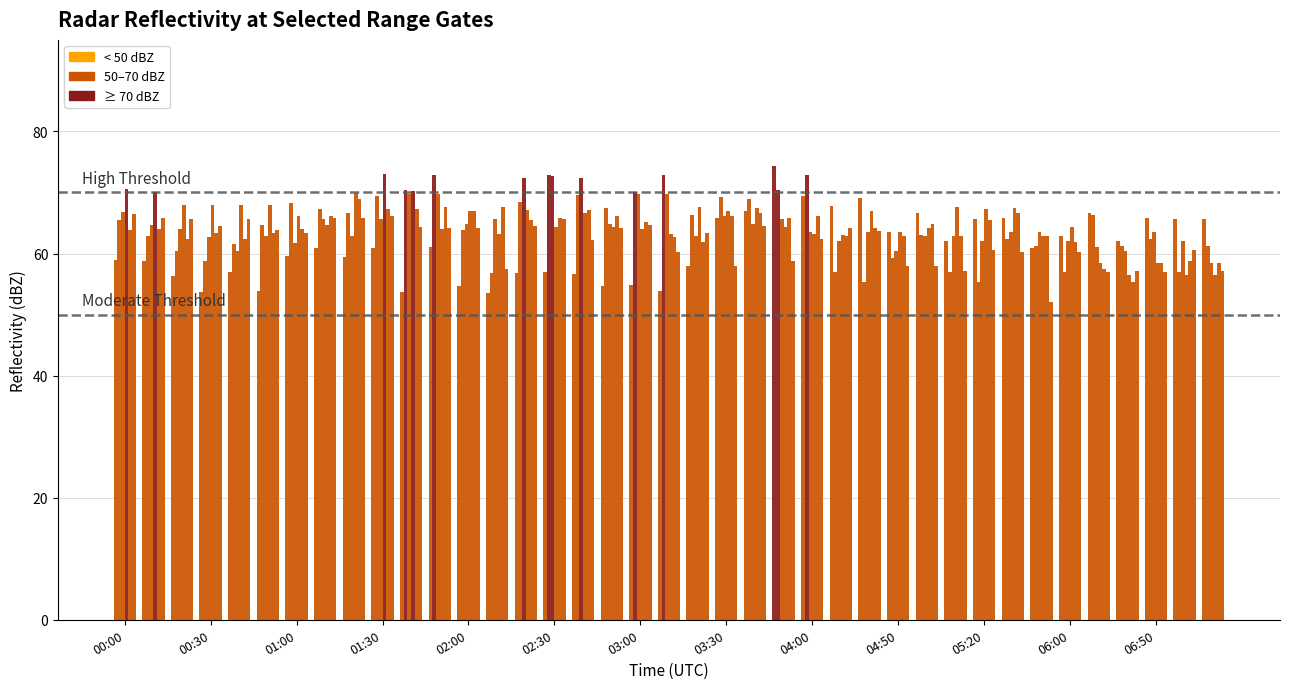

How many data points does each series have?

39